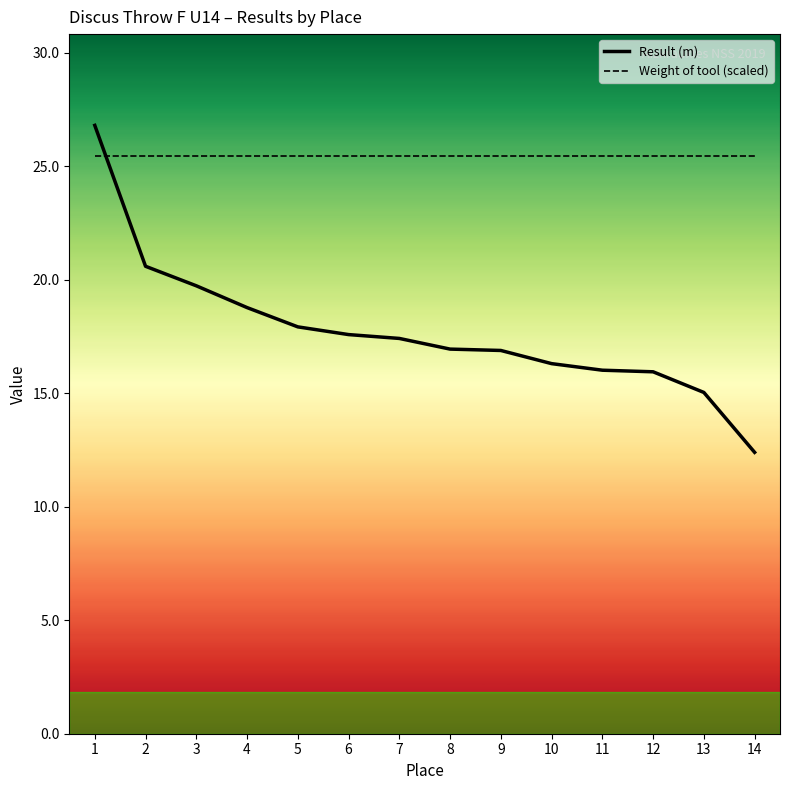

What is the difference between the second highest and minimum values in the Result (m) series?

8.2